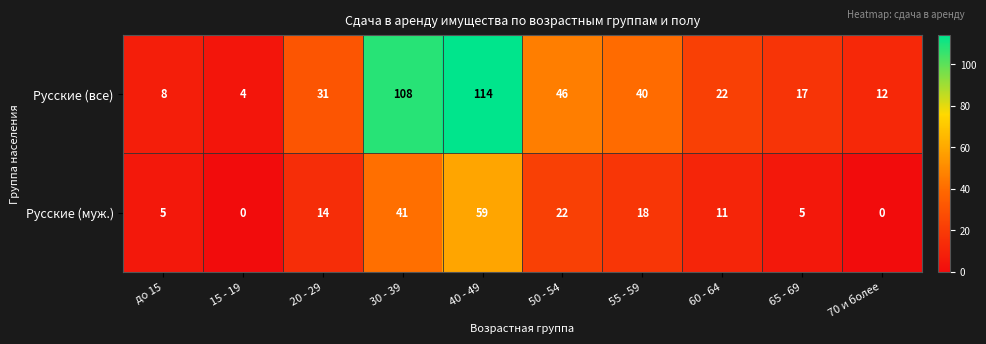

What is the sum of the Русские (муж.) values at 15 - 19 and 20 - 29?

14